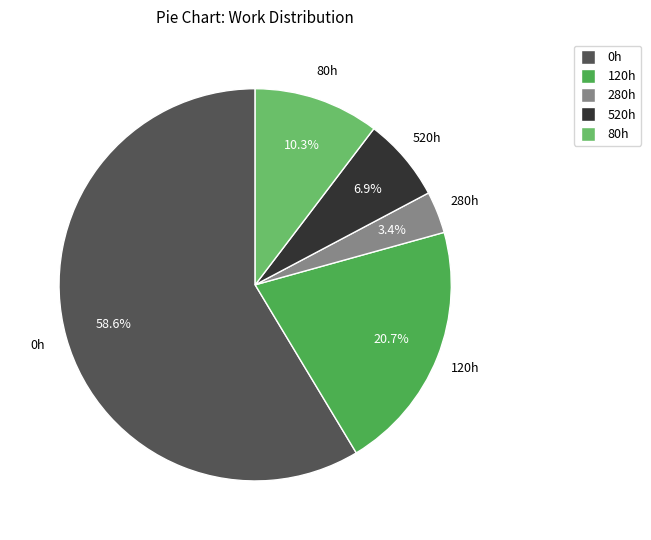

To the nearest percent, what is the difference between the 280h and 0h slice percentages?

55%